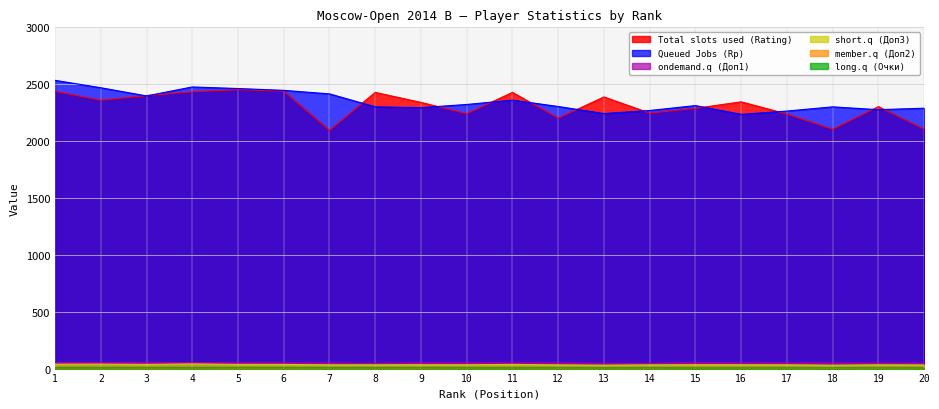

Where is Total slots used (Rating) nearest to the value 2273?

15